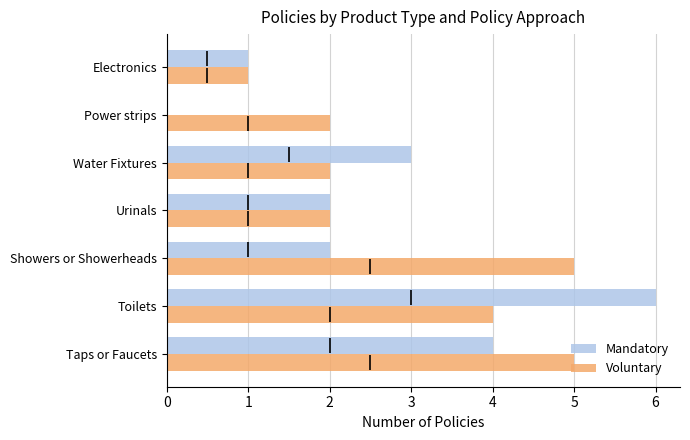

How many bars are there in total?

14